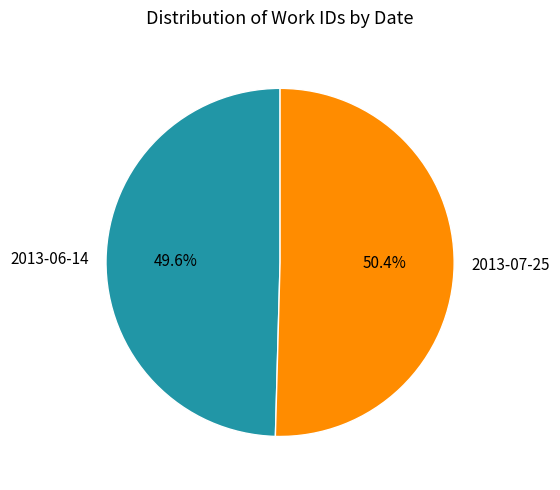

Does 2013-06-14 represent more than half of the total?

No